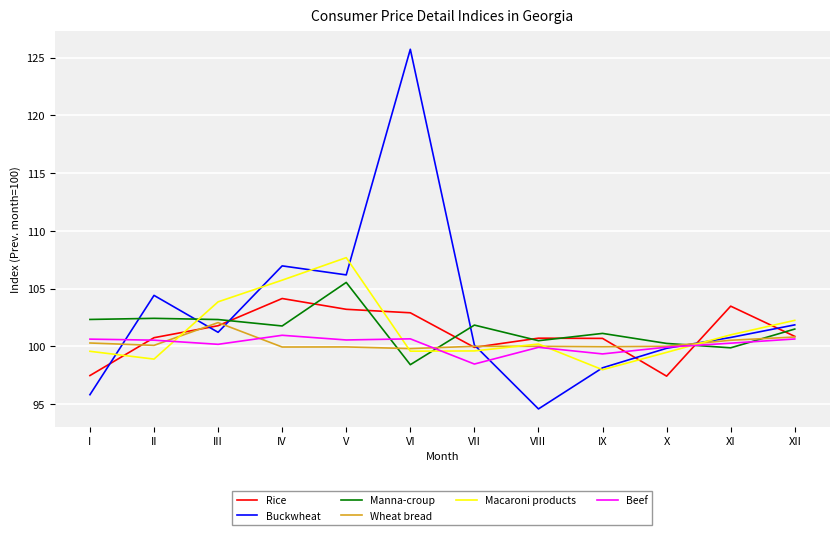

What are all the series names shown in the legend?

Rice, Buckwheat, Manna-croup, Wheat bread, Macaroni products, Beef